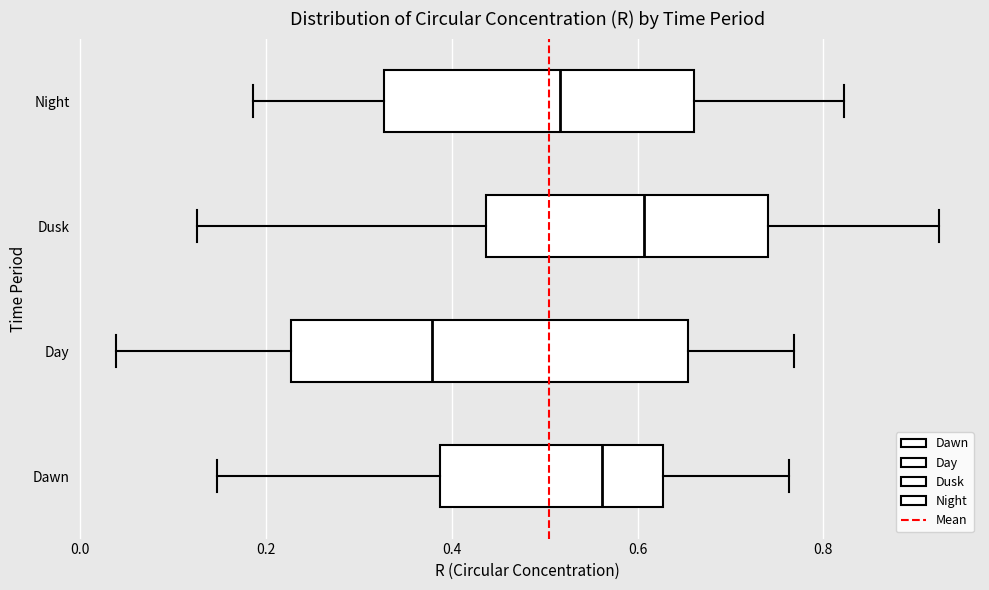

Reading bottom to top, transcribe this box plot: for each box, give where its median line is, the range the box spans, and where its two whiskers end, as read against the x-axis. The values are not printed on the chart, so give them approximately, as read against the axis.

Dawn: median 0.56, box 0.38 to 0.62, whiskers 0.14 to 0.76
Day: median 0.38, box 0.22 to 0.66, whiskers 0.04 to 0.76
Dusk: median 0.60, box 0.44 to 0.74, whiskers 0.12 to 0.92
Night: median 0.52, box 0.32 to 0.66, whiskers 0.18 to 0.82